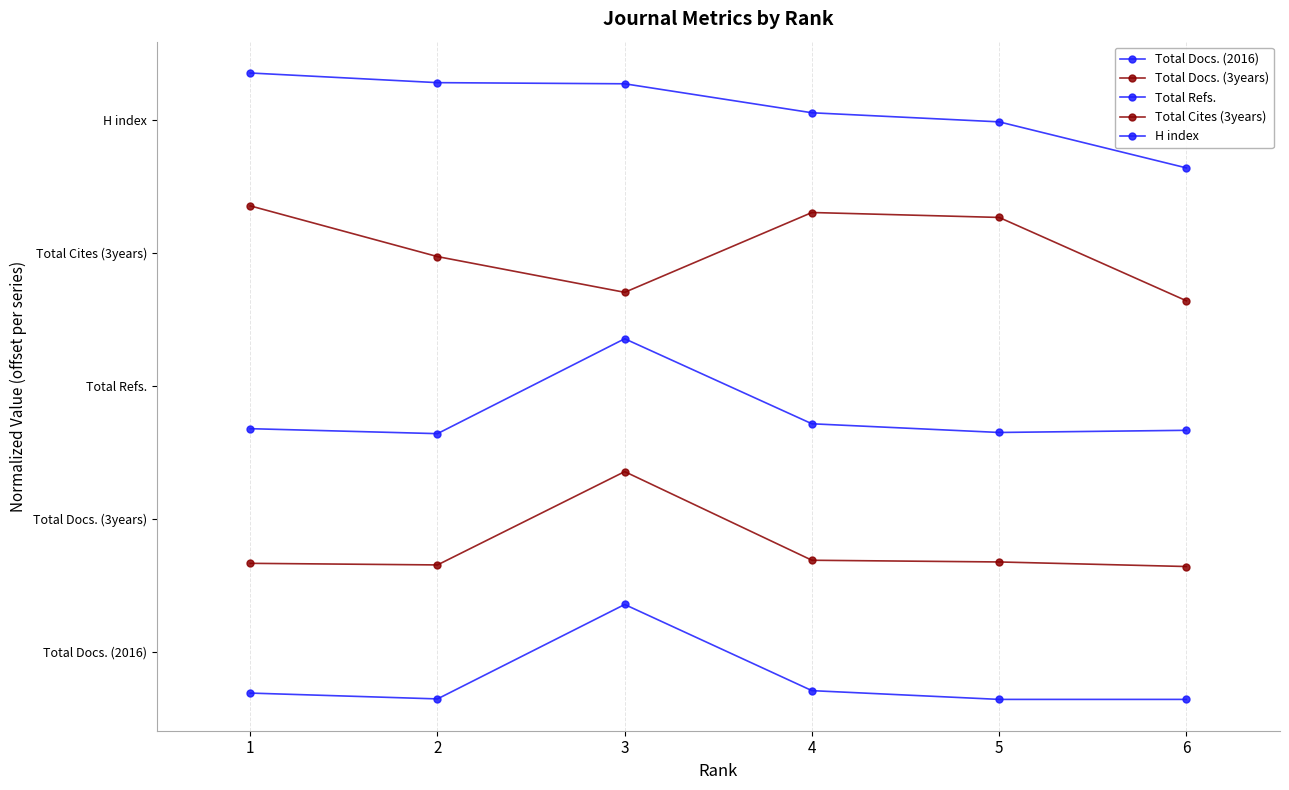

List the series in order of their peak value, lowest first.

Total Docs. (2016), Total Docs. (3years), Total Refs., Total Cites (3years), H index